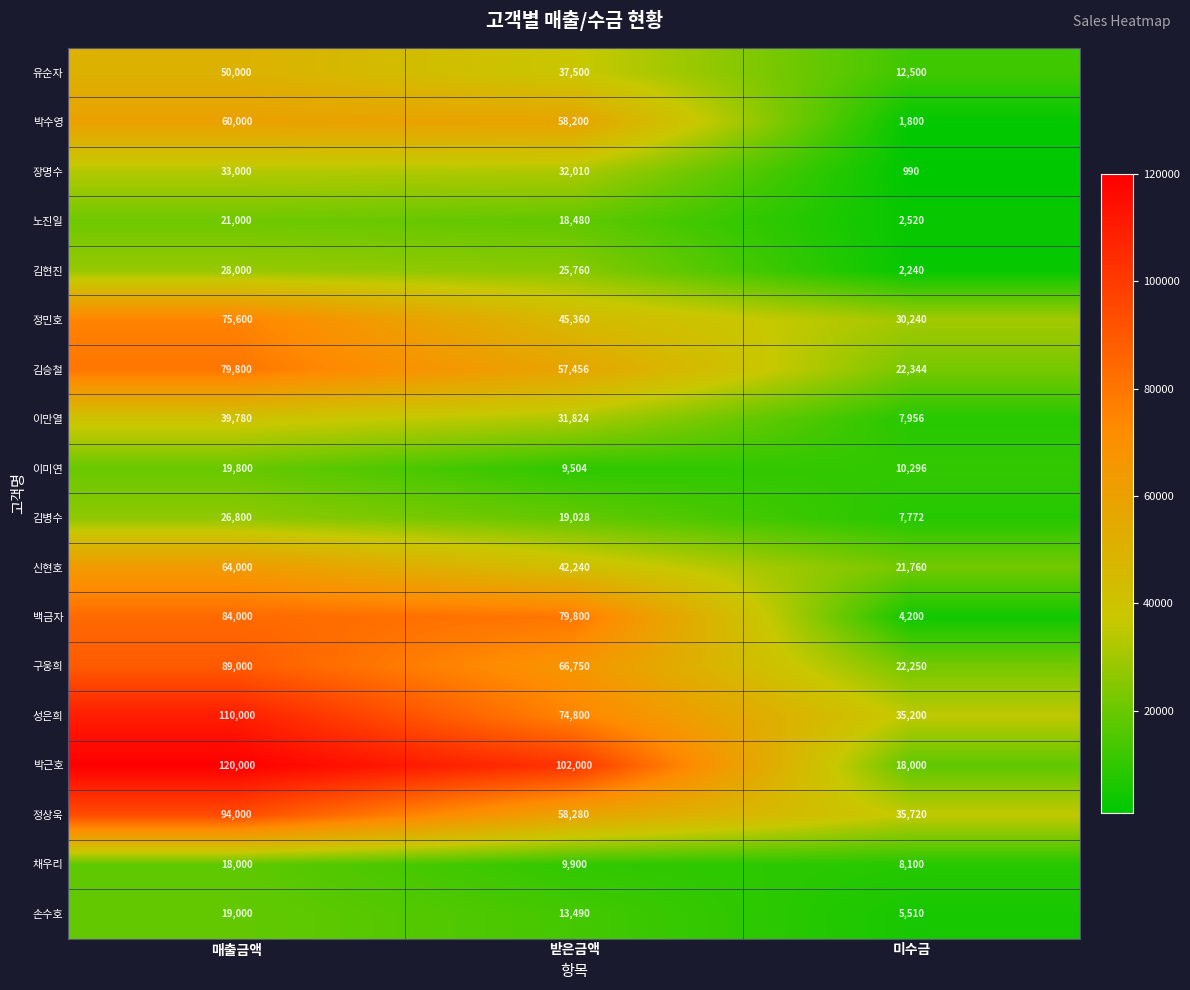

True or false: 정민호 has a value of 131764 at 매출금액.

False